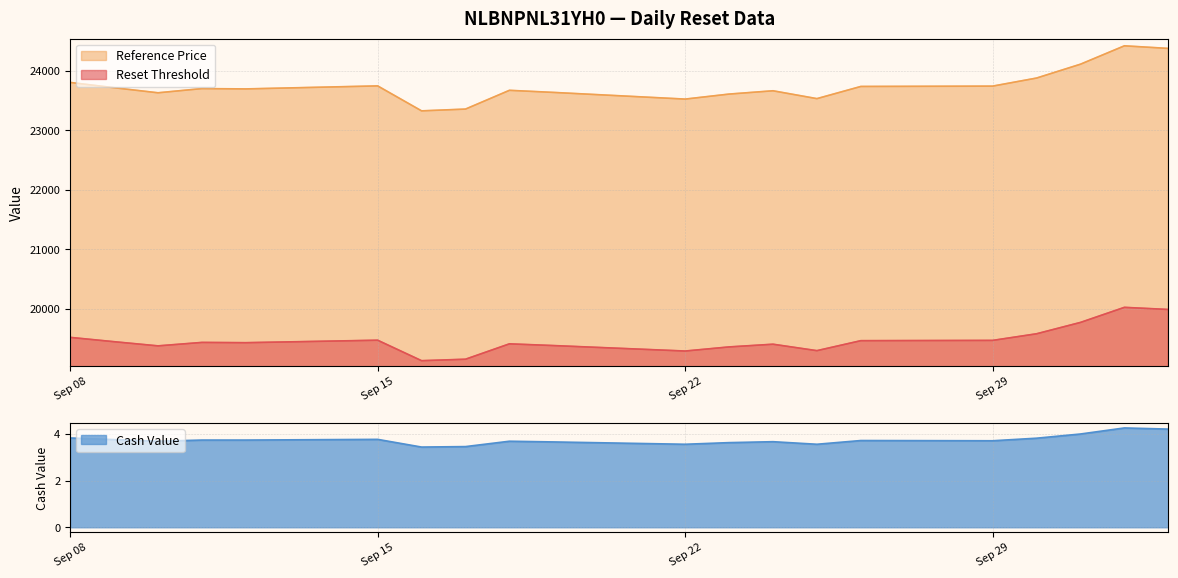

What are all the series names shown in the legend?

Reset Threshold, Reference Price, Cash Value